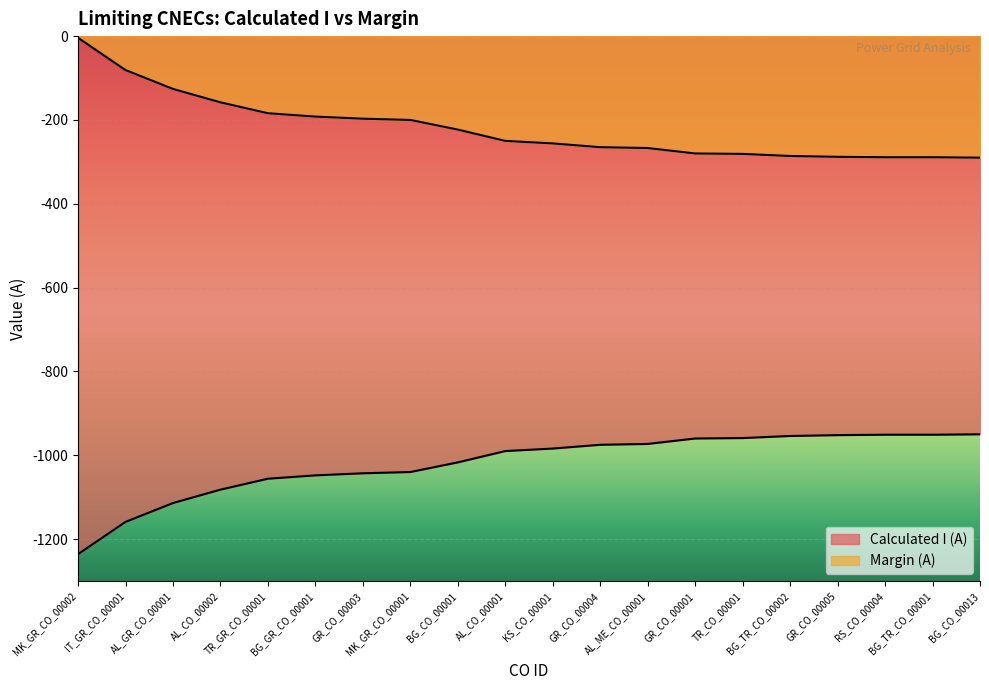

What are all the series names shown in the legend?

Calculated I (A), Margin (A)